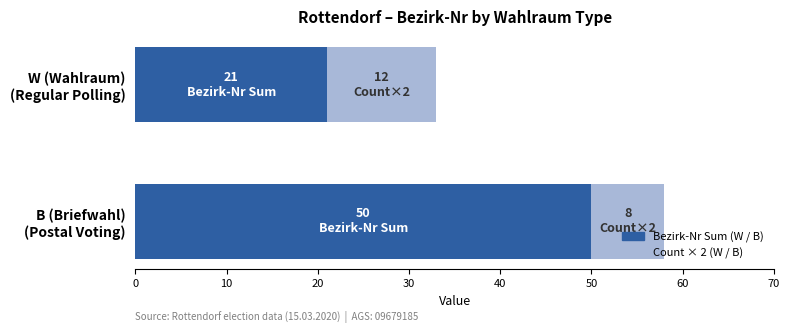

Count the number of categories in the chart.

2